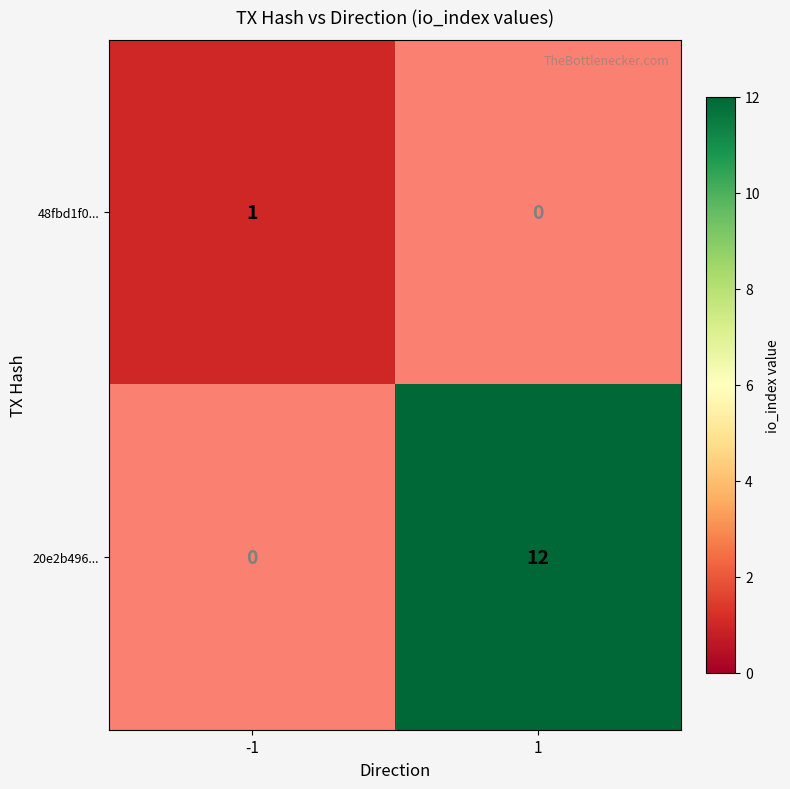

Count the number of data series in this chart.

2